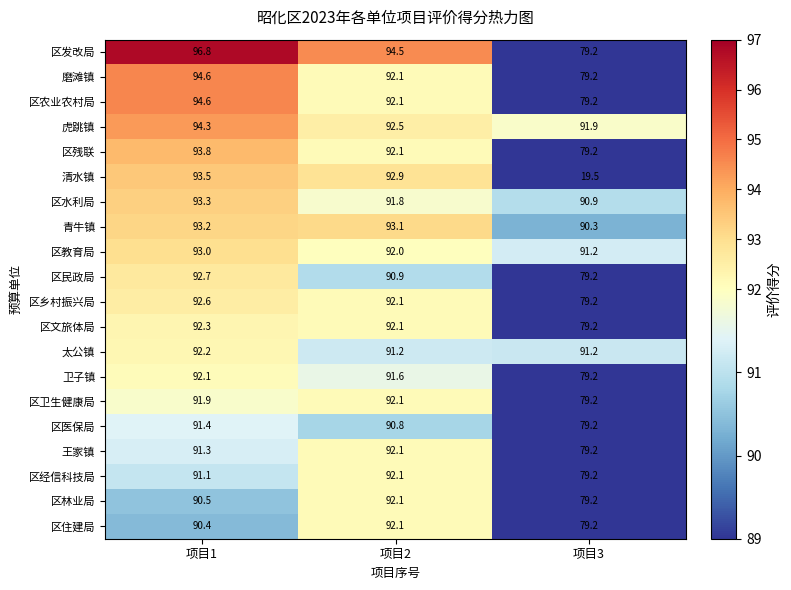

What is the difference between the second highest and minimum values in the 区卫生健康局 series?

12.7